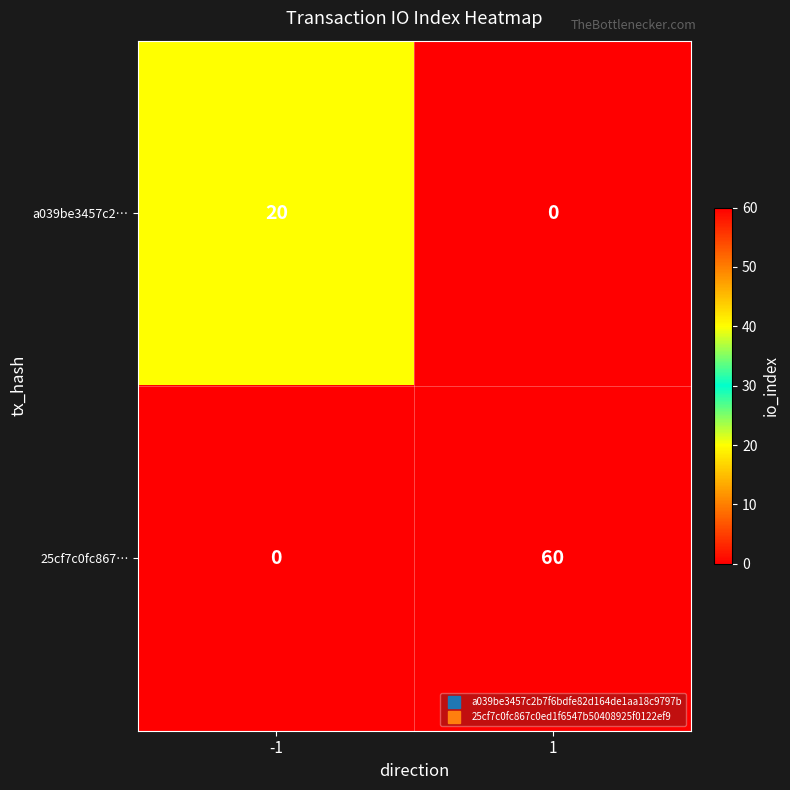

True or false: a039be3457c2… has a value of 0 at 1.

True